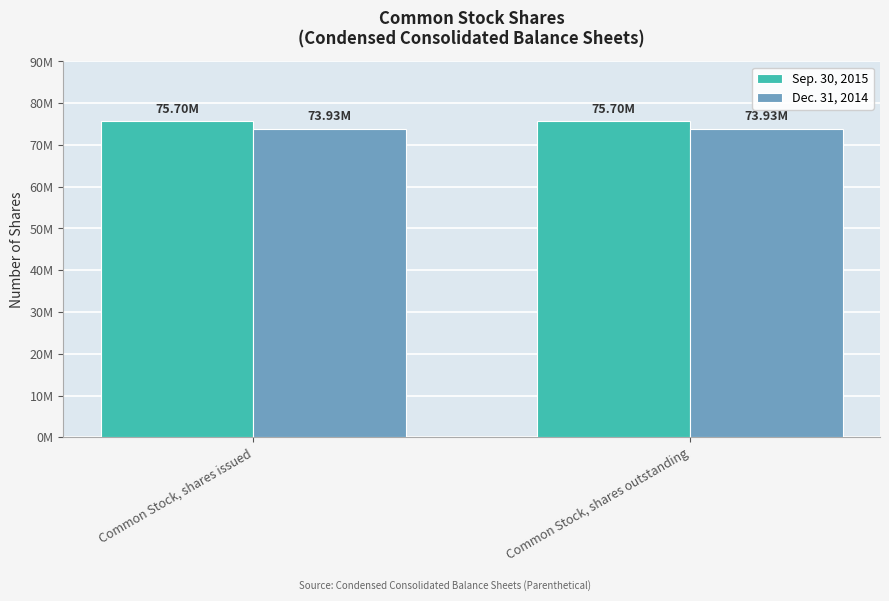

Are the bars horizontal?

No